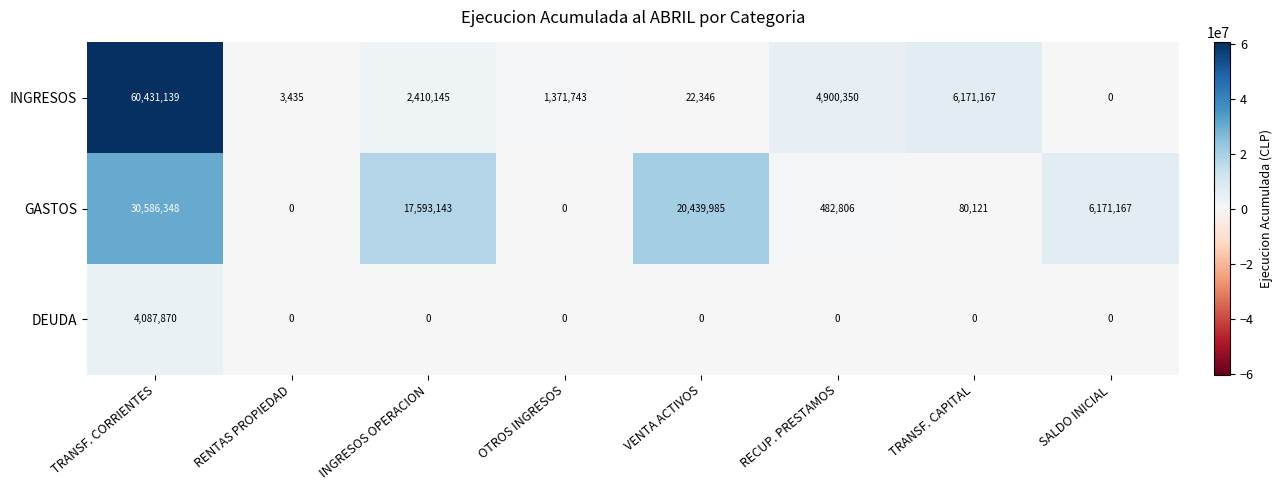

Reading left to right, extract all data points from this chart.

INGRESOS: 60431139	3435	2410145	1371743	22346	4900350	6171167	0
GASTOS: 30586348	0	17593143	0	20439985	482806	80121	6171167
DEUDA: 4087870	0	0	0	0	0	0	0